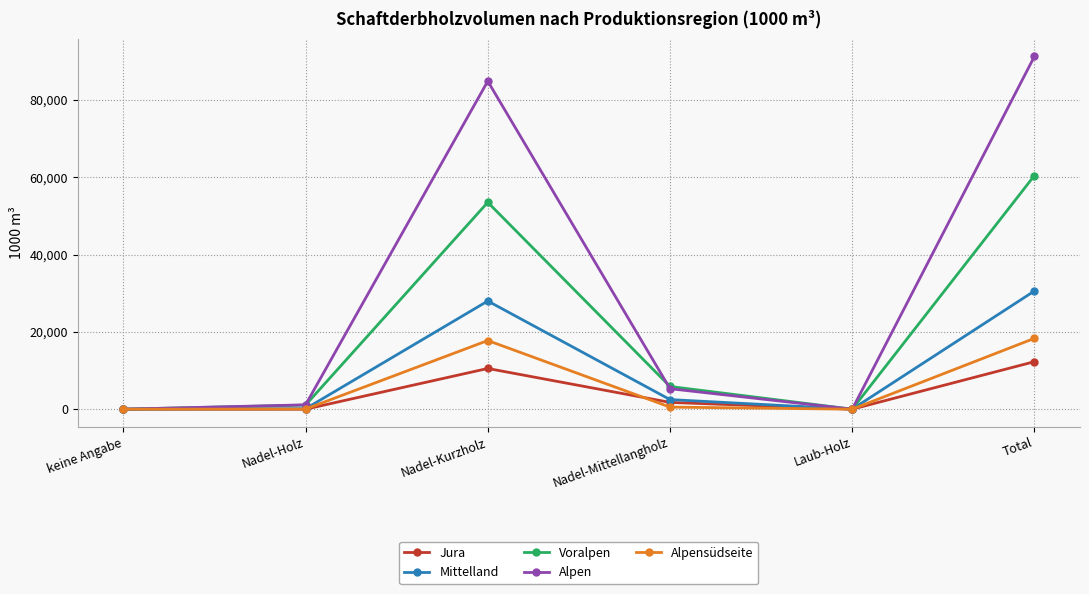

How many distinct data groups are displayed?

5